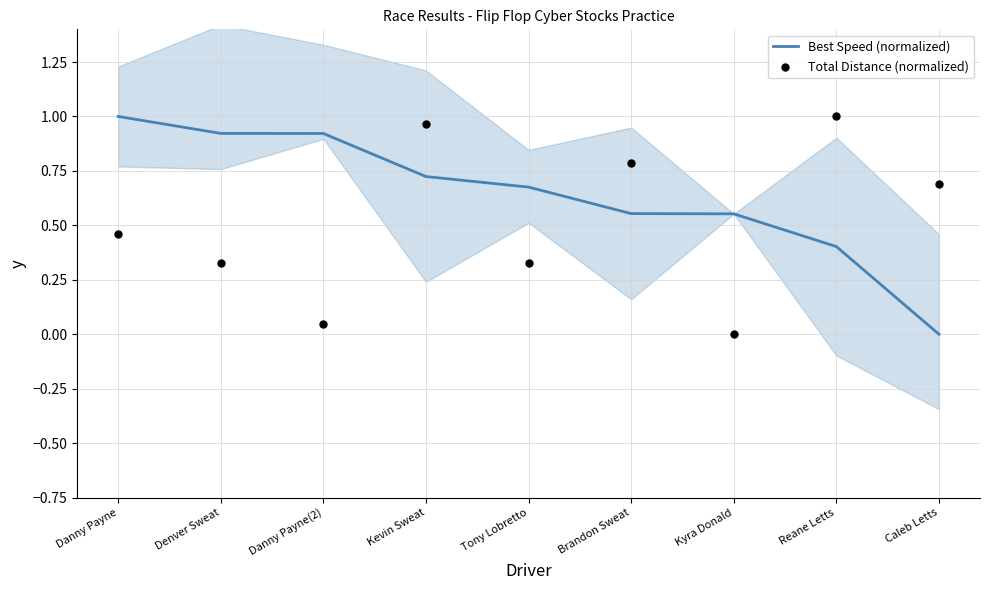

At which category is the sum across all series the highest?

Kevin Sweat